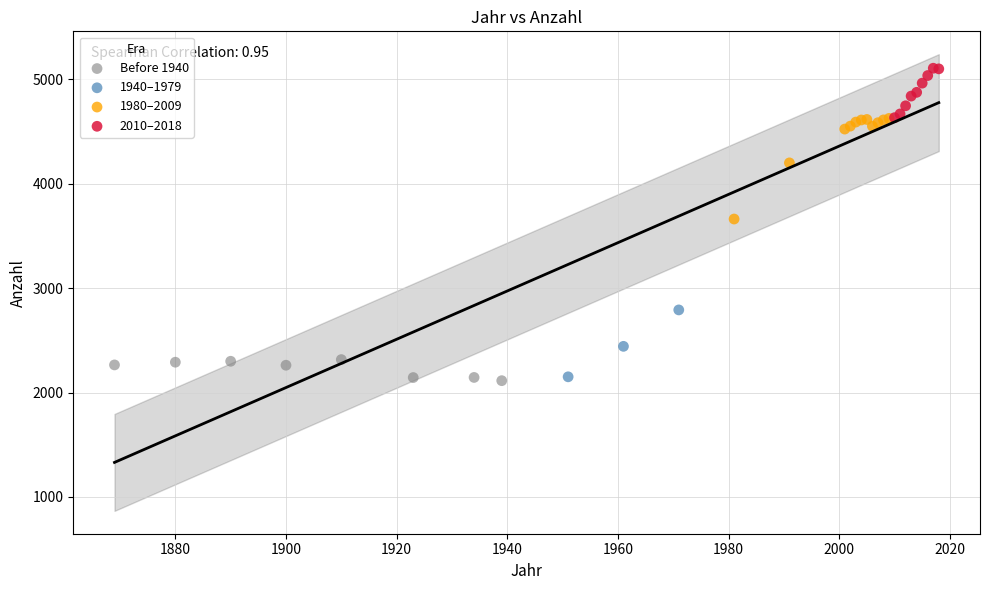

What are all the series names shown in the legend?

Before 1940, 1940–1979, 1980–2009, 2010–2018